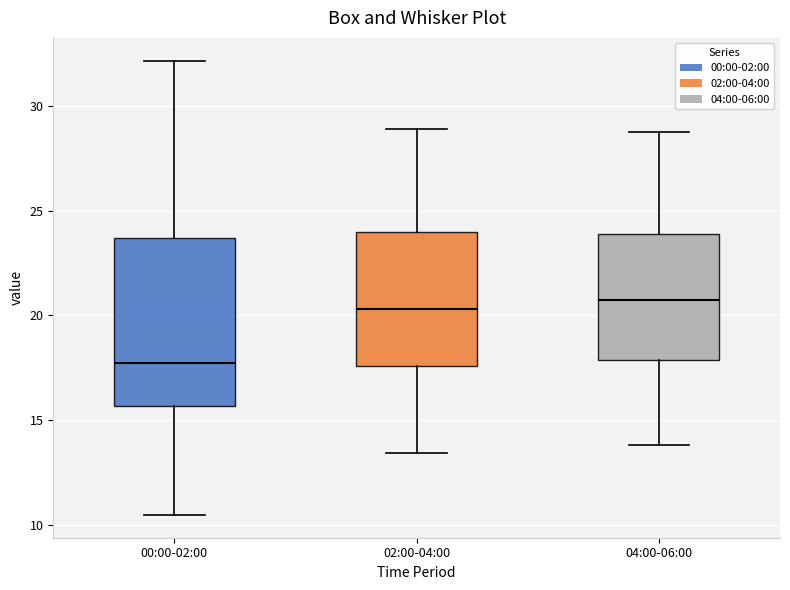

Reading left to right, transcribe this box plot: for each box, give where its median line is, the range the box spans, and where its two whiskers end, as read against the y-axis. The values are not printed on the chart, so give them approximately, as read against the axis.

00:00-02:00: median 17.5, box 15.5 to 23.5, whiskers 10.5 to 32.0
02:00-04:00: median 20.5, box 17.5 to 24.0, whiskers 13.5 to 29.0
04:00-06:00: median 21.0, box 18.0 to 24.0, whiskers 14.0 to 29.0